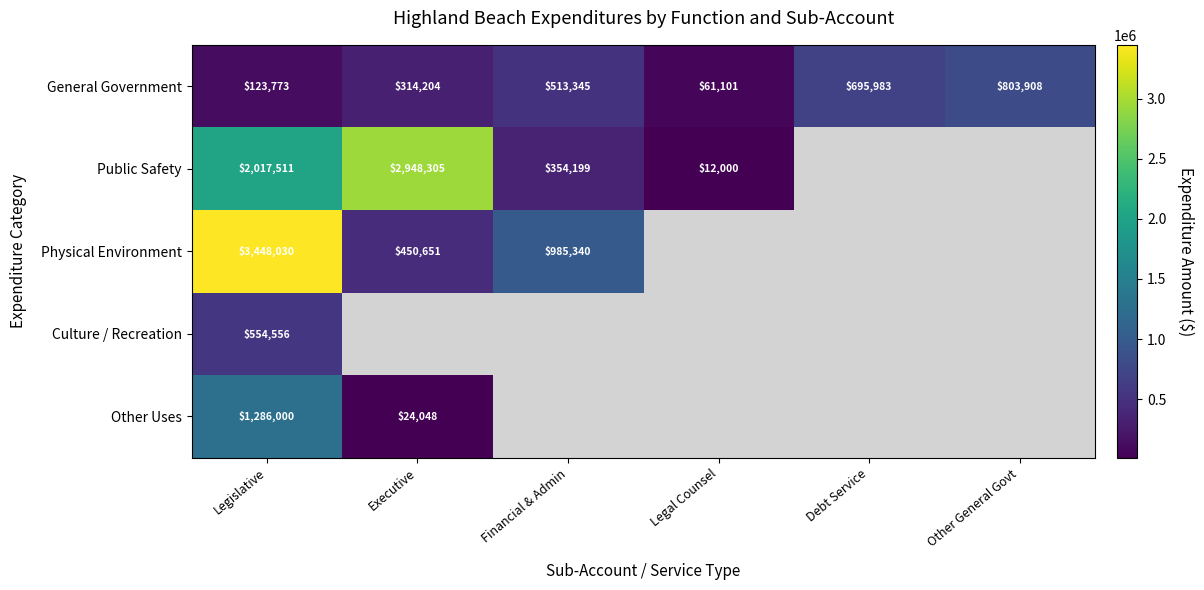

What is the highest value of the General Government series?

803908